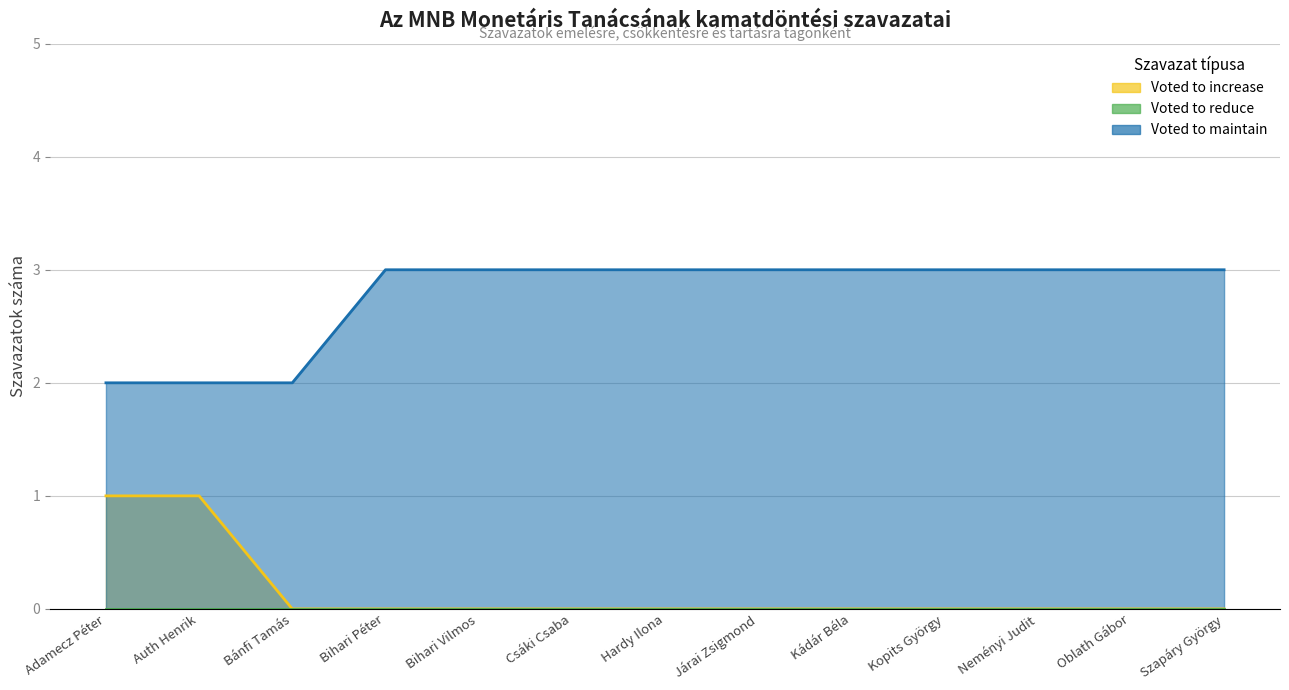

What is the label of the 7th point from the right?

Hardy Ilona